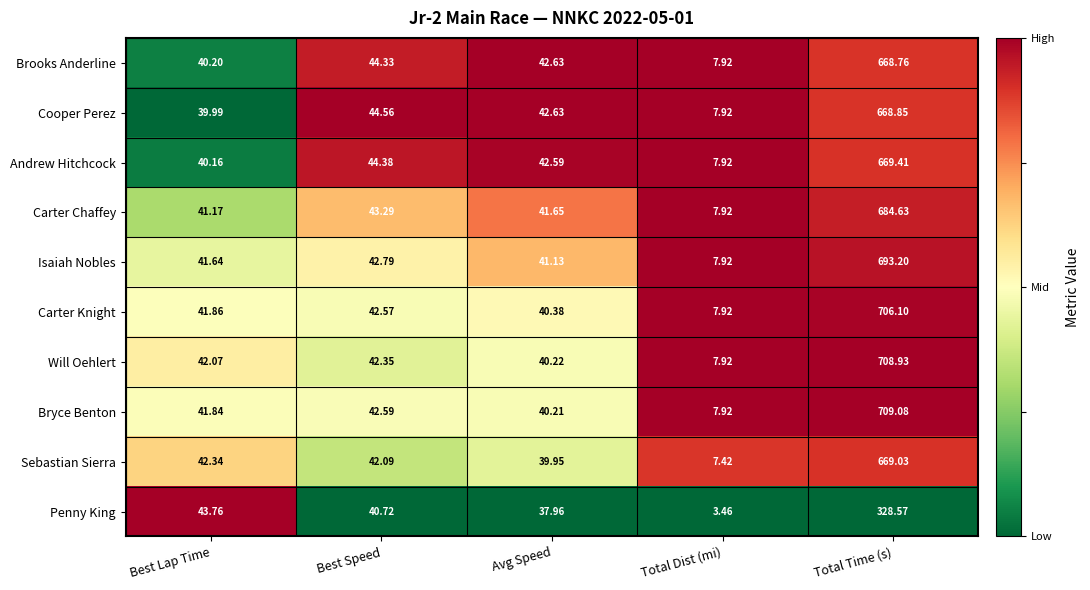

Count the number of categories in the chart.

5